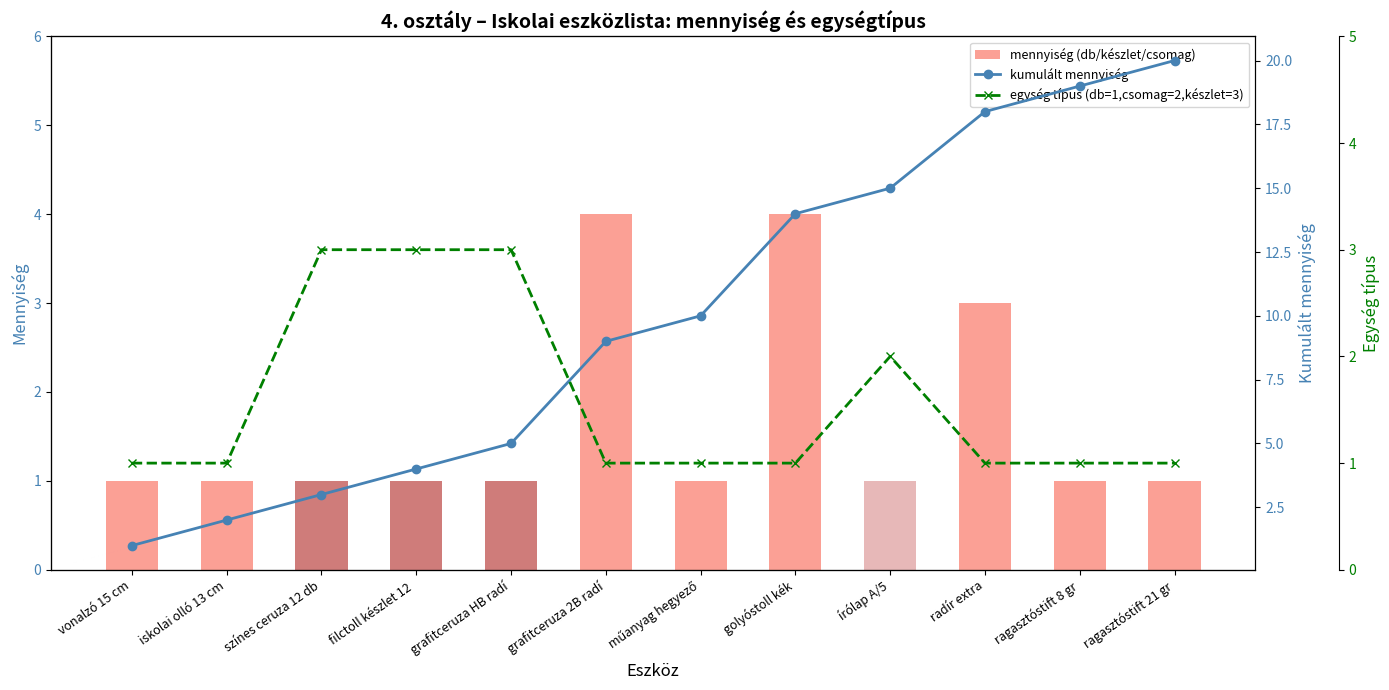

Which category has the lowest value across all series?

vonalzó 15 cm